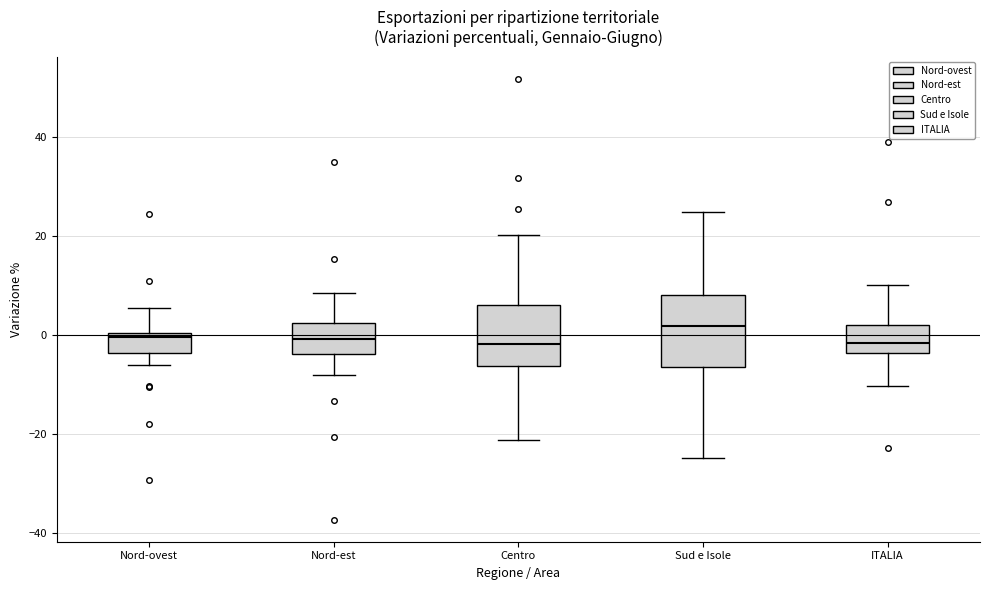

Where is the upper edge of the box for Nord-ovest on the y-axis? The values are not printed on the chart, so give them approximately, as read against the axis.

0